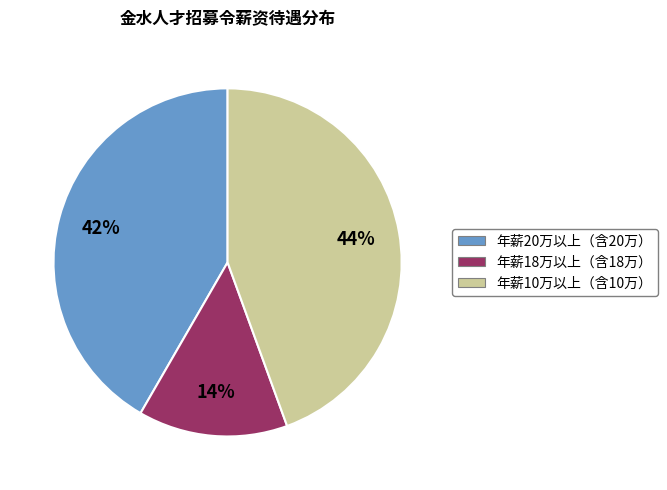

Is there a majority slice in this chart?

No